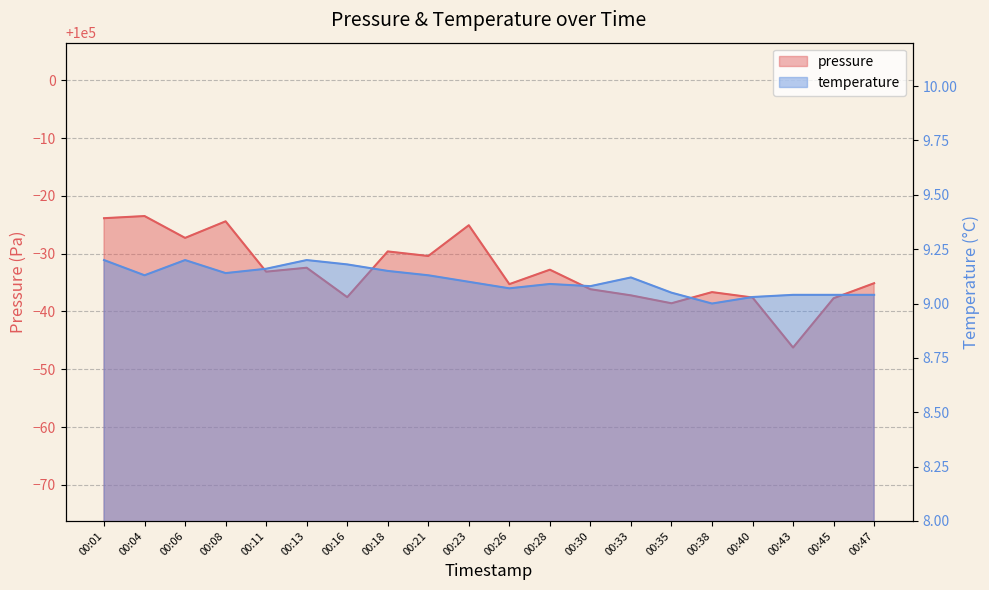

At which label does pressure first exceed 99966?

00:01